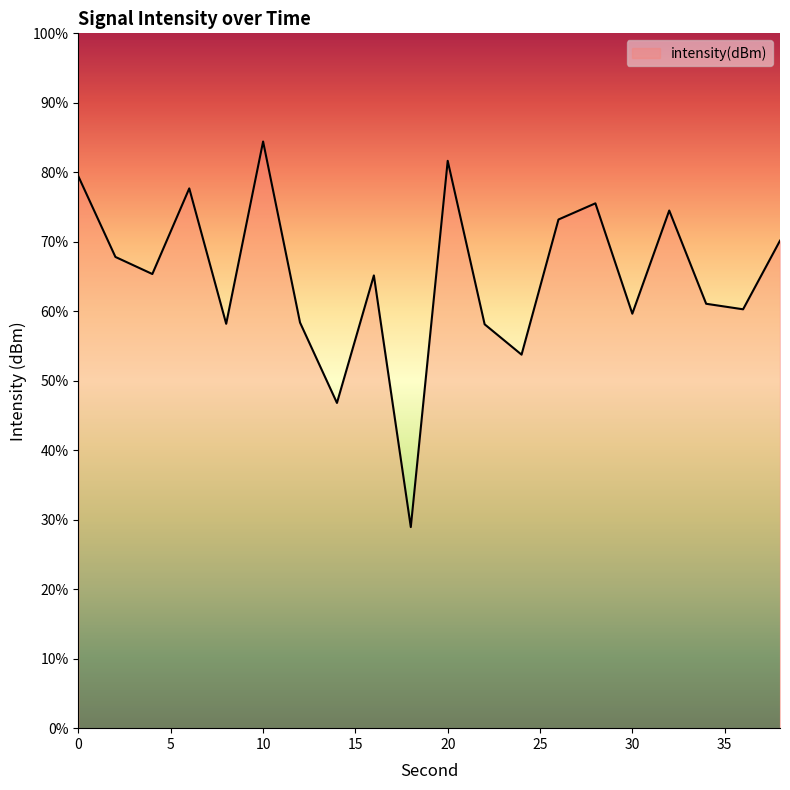

How many points are higher than both their immediate neighbors (excluding endpoints)?

6